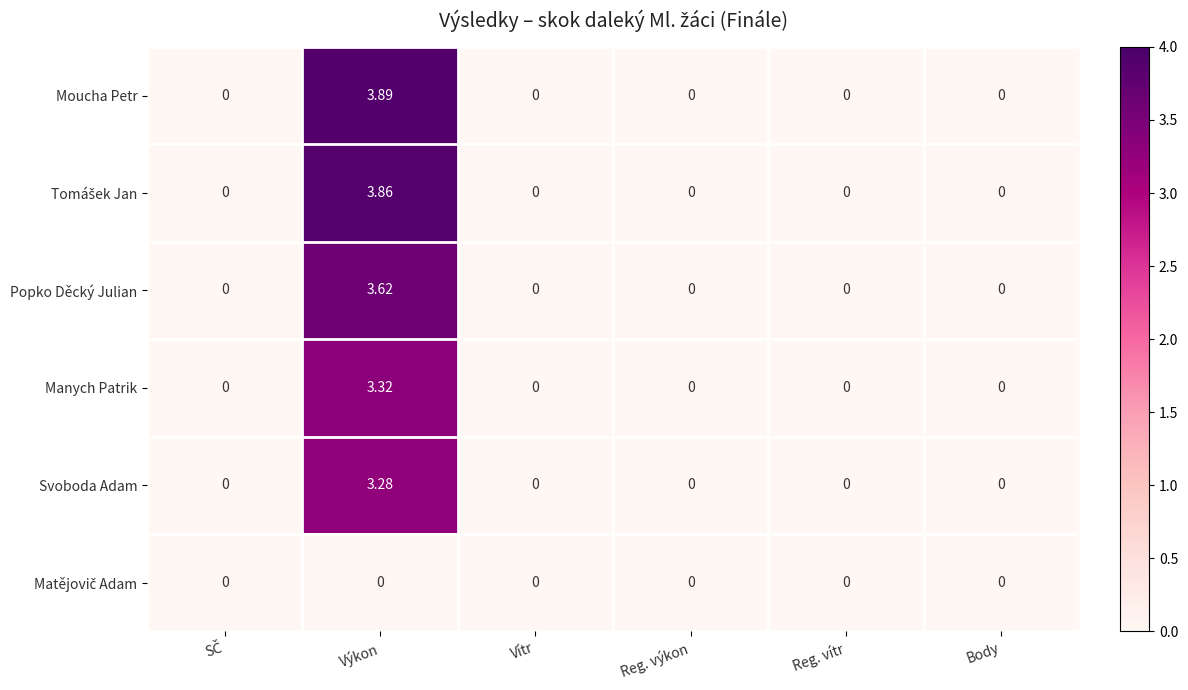

Which label corresponds to the largest value in the chart?

Výkon